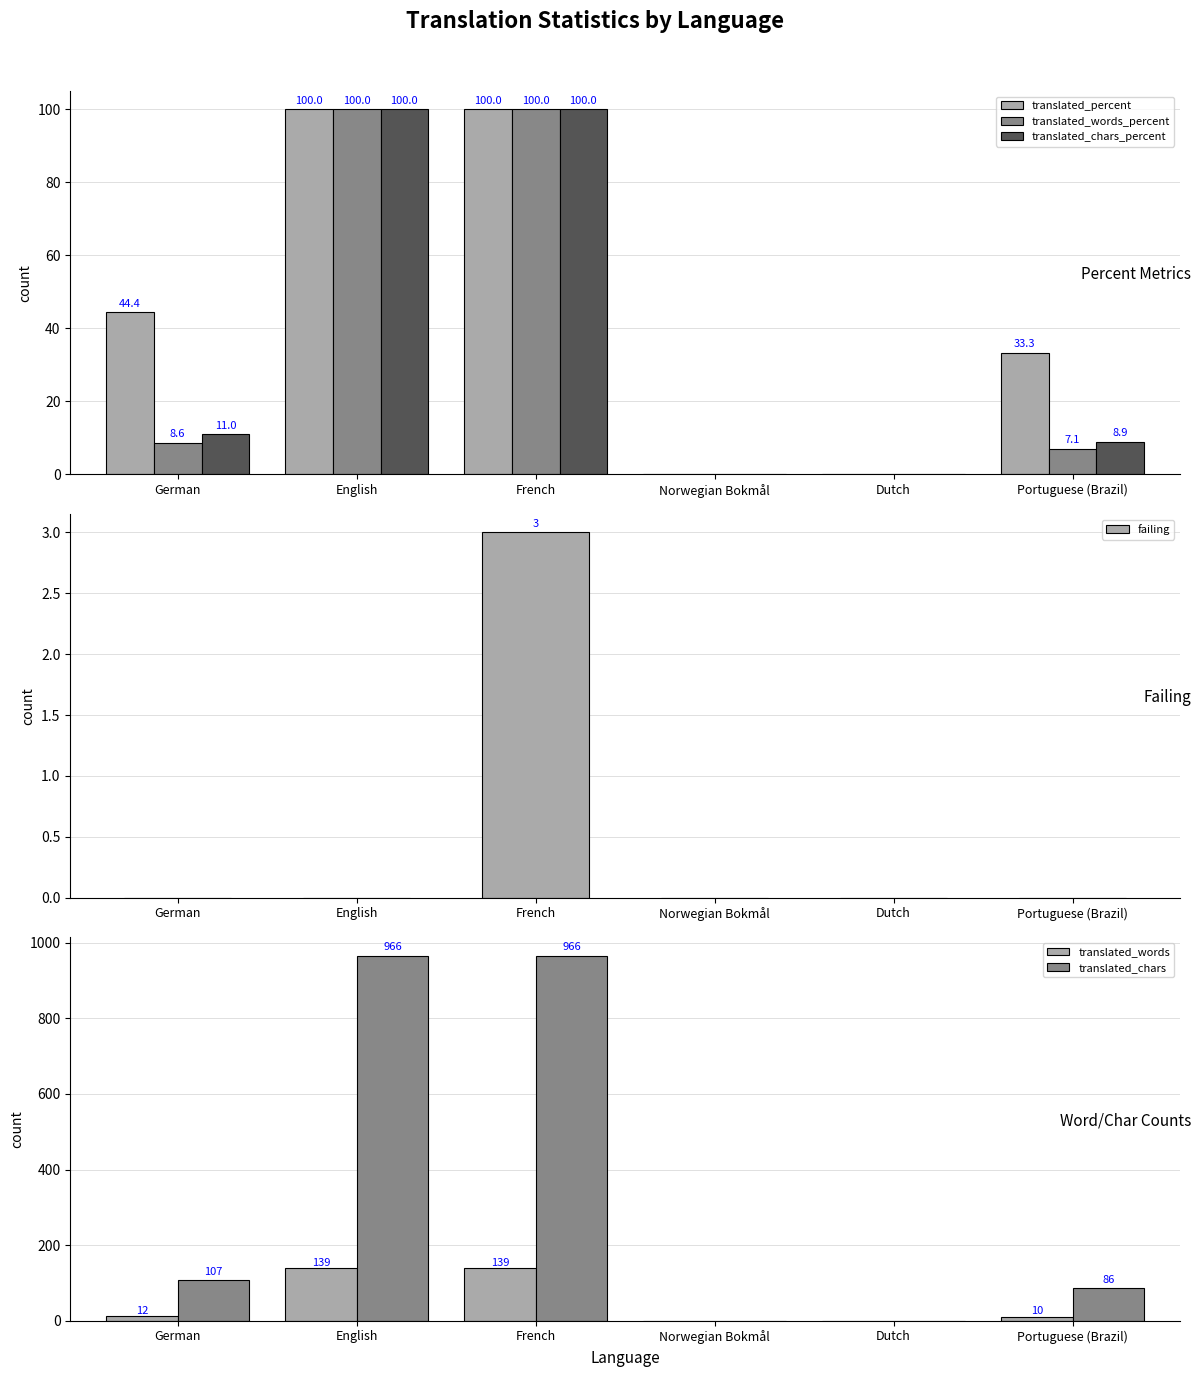

True or false: translated_chars has a value of 966.0 at French.

True